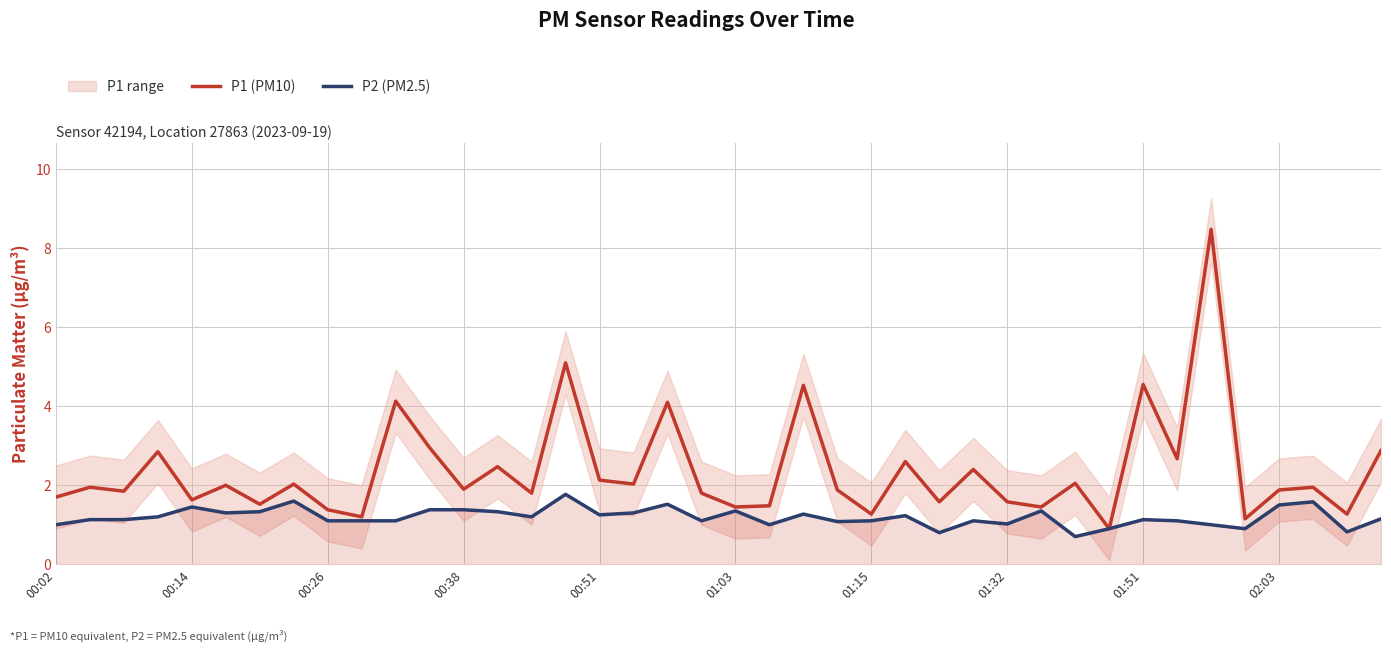

What is the lowest value of the P2 (PM2.5) series?

0.7